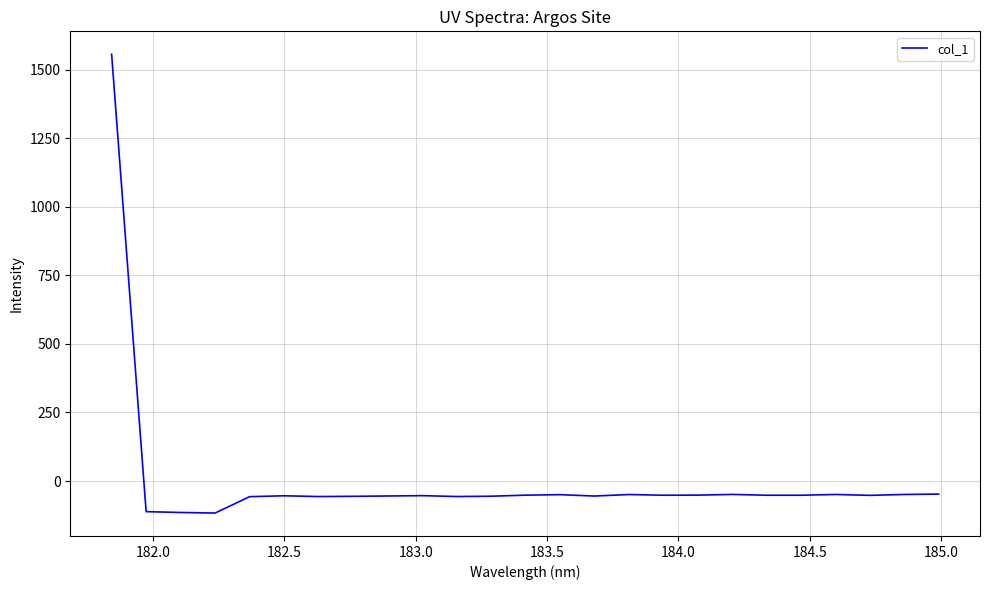

What is the minimum value shown in the chart?

-116.7